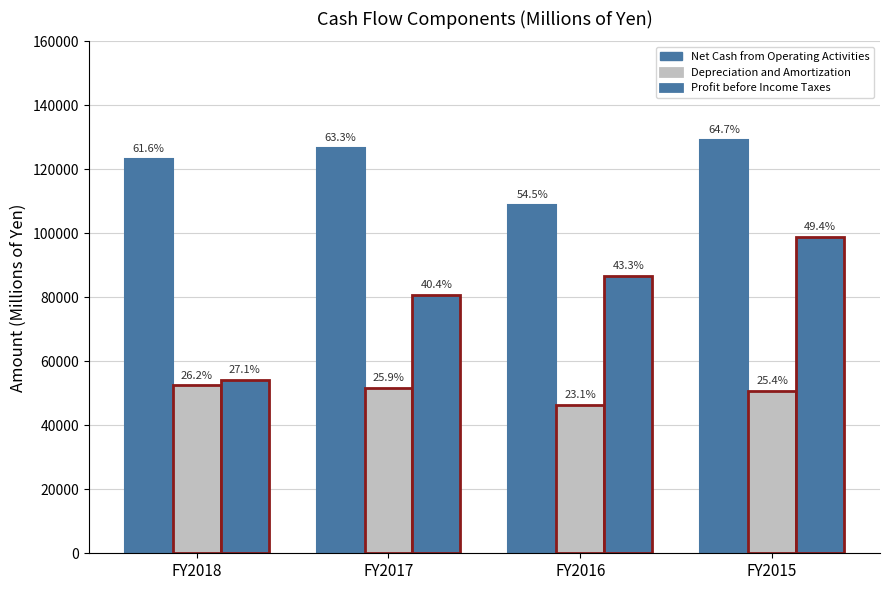

Does the chart contain any negative values?

No